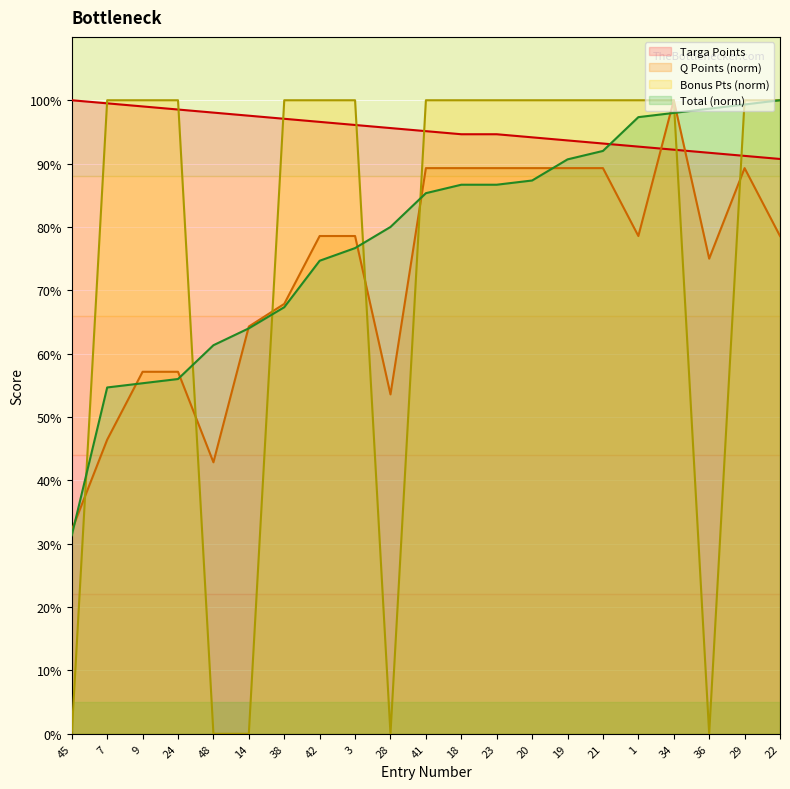

Where does the Targa Points series first go above 95?

45